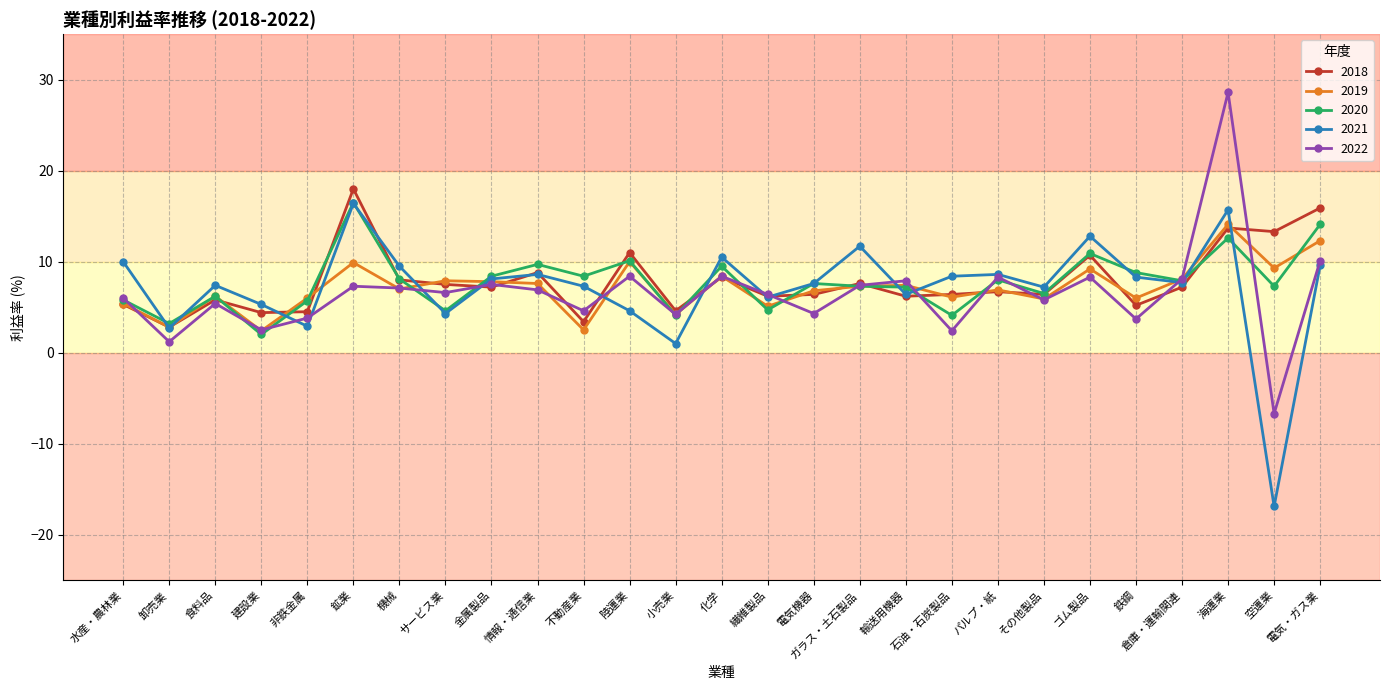

True or false: 2021 has more than 0 interior local peaks.

True